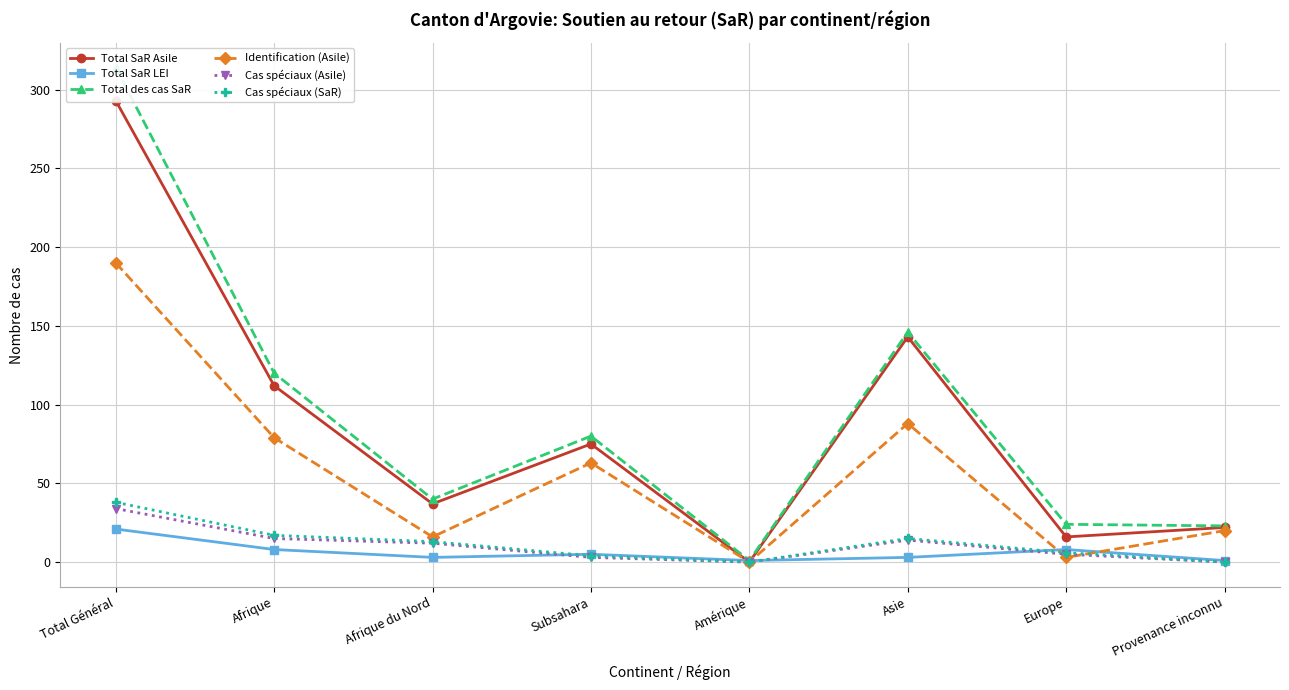

Between Provenance inconnu and Europe, which is larger?

Provenance inconnu